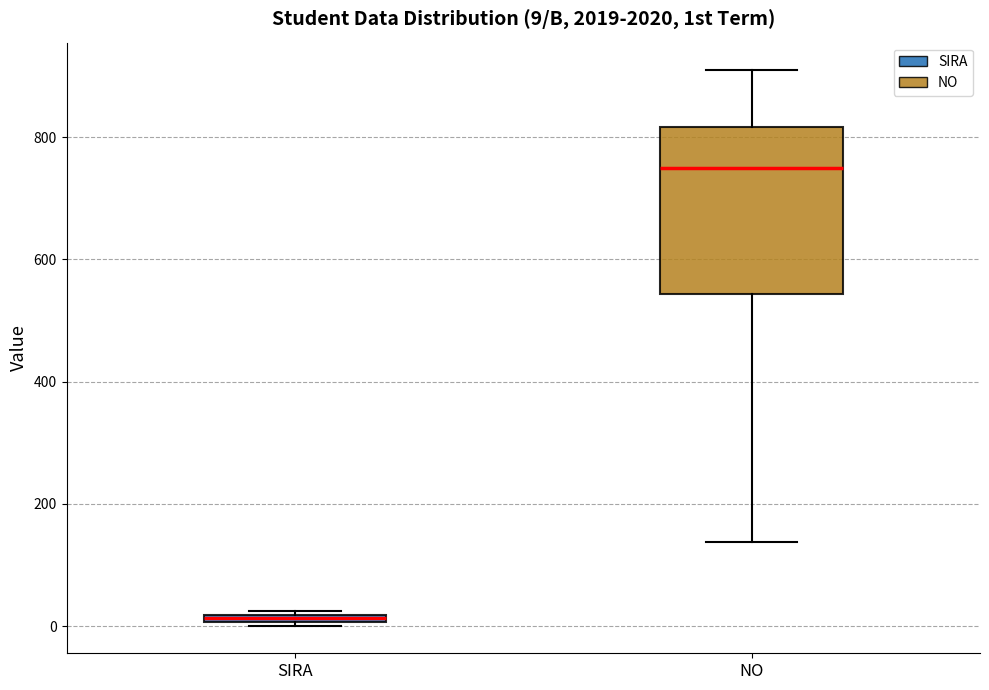

Which box's median line is the lowest?

SIRA